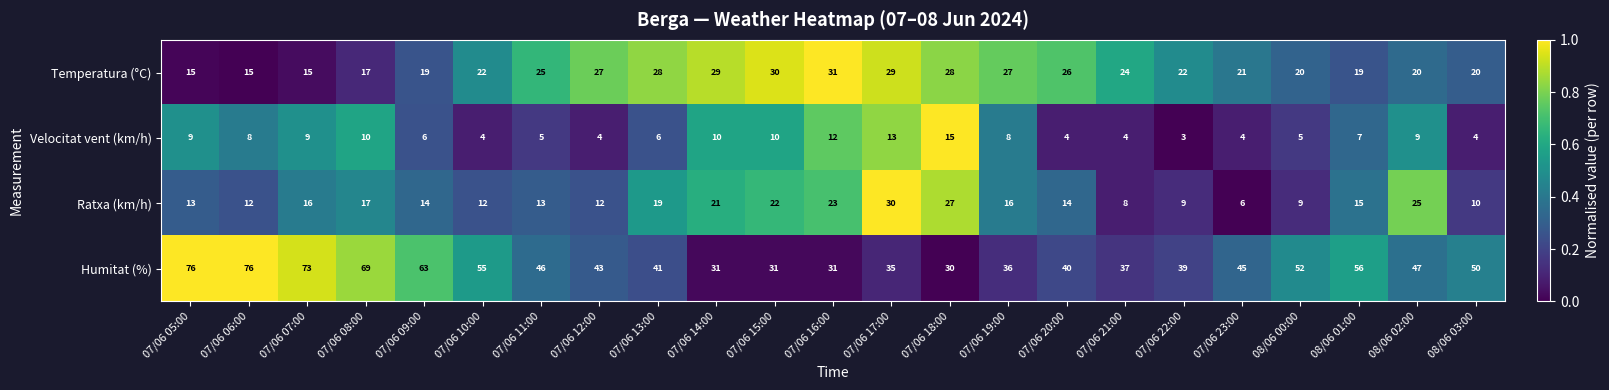

Between 07/06 13:00 and 08/06 01:00, which series saw the biggest shift?

Humitat (%)